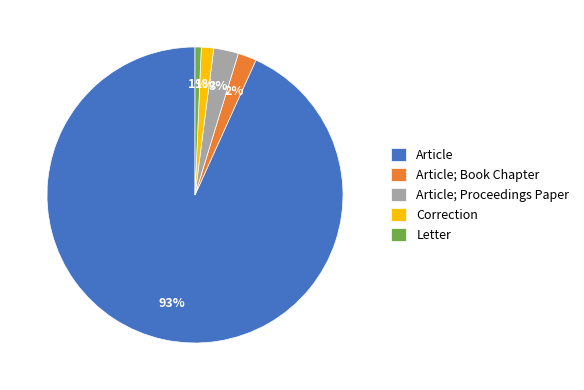

Combined, do Article; Proceedings Paper and Correction account for over 50%?

No